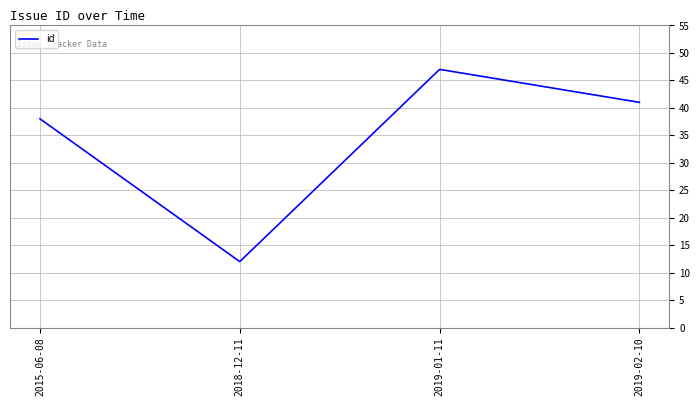

Reading left to right, extract all data points from this chart.

38	12	47	41